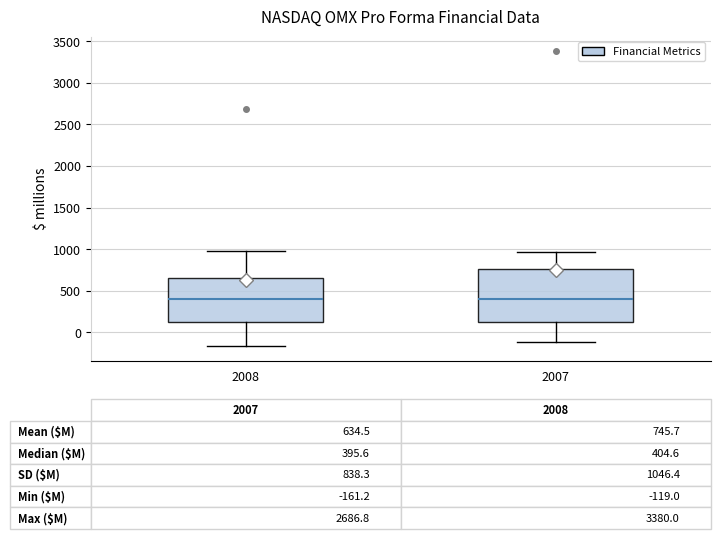

Comparing the boxes themselves (not the whiskers), which one is the tallest?

2007